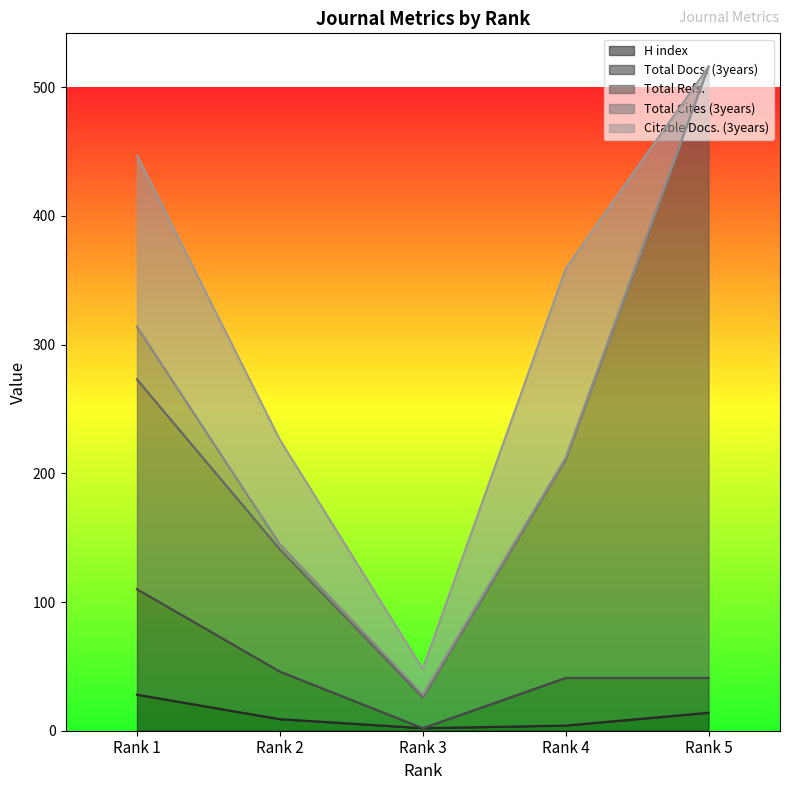

At which category is the sum across all series the highest?

Rank 5